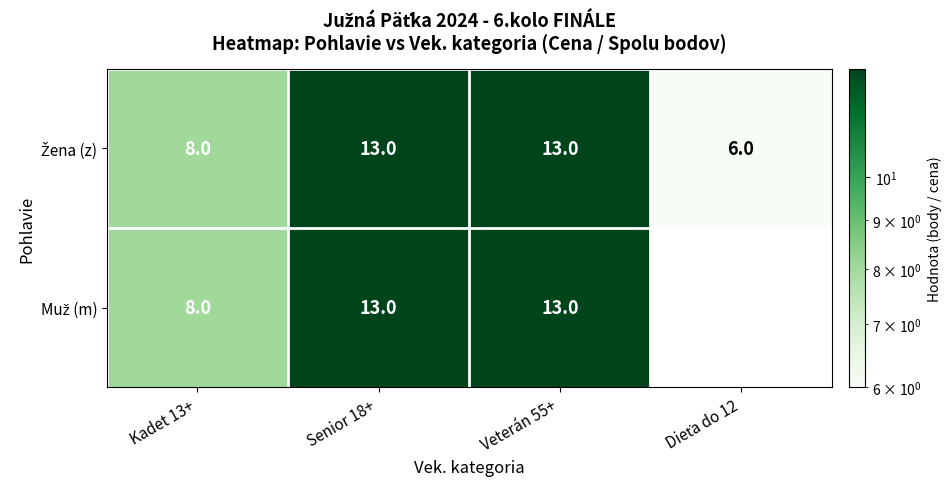

What is the total value across all series at Senior 18+?

26